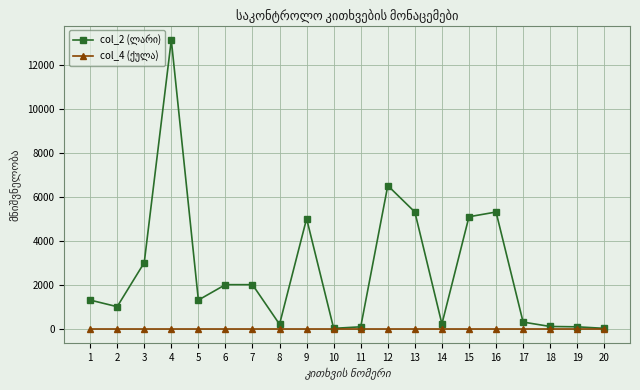

What is the greatest value displayed?

13115